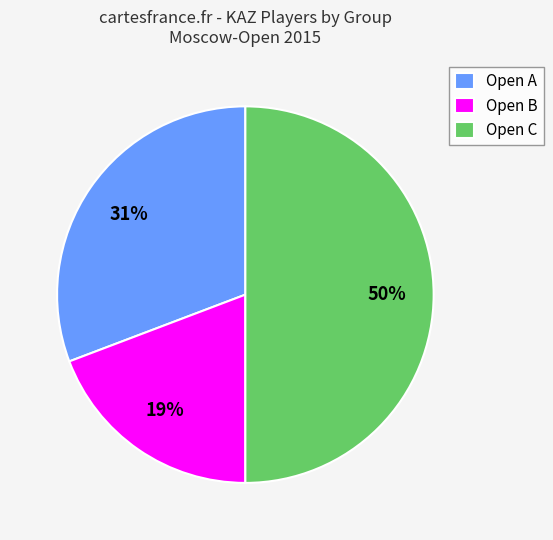

How many segments does this pie chart have?

3